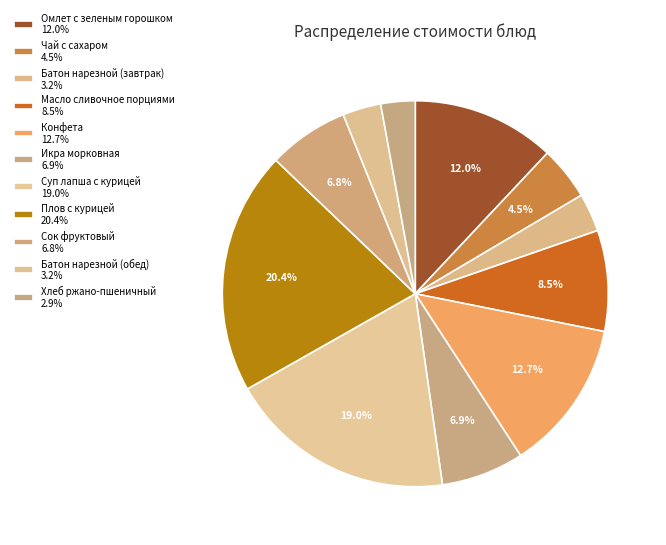

Is the sum of Масло сливочное порциями and Омлет с зеленым горошком greater than half?

No